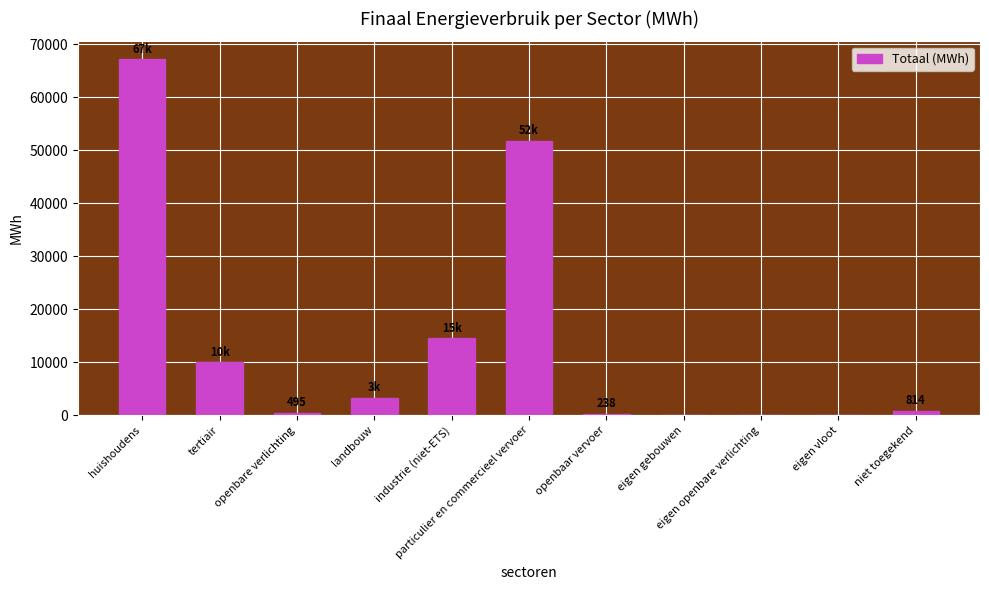

What is the sum of all values?

148247.8